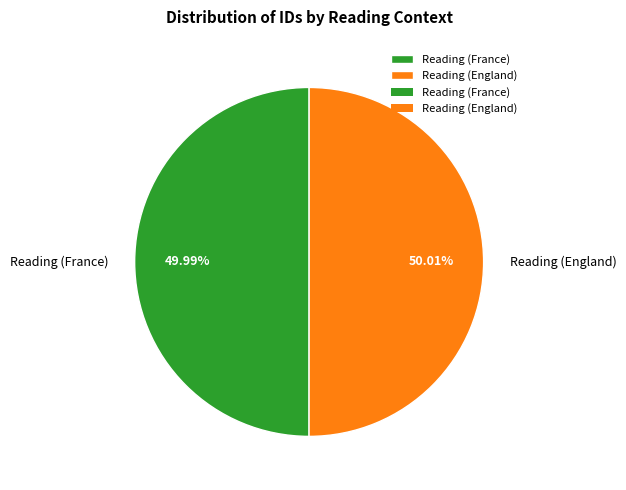

To the nearest percent, what is the average slice percentage?

50%